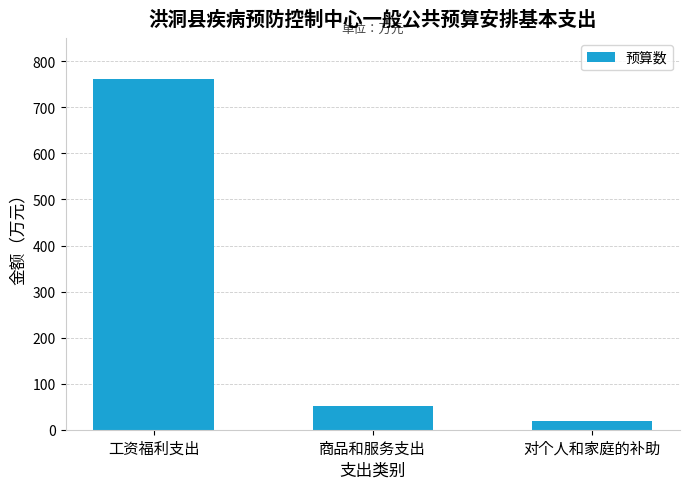

What is the sum of all values?

831.9